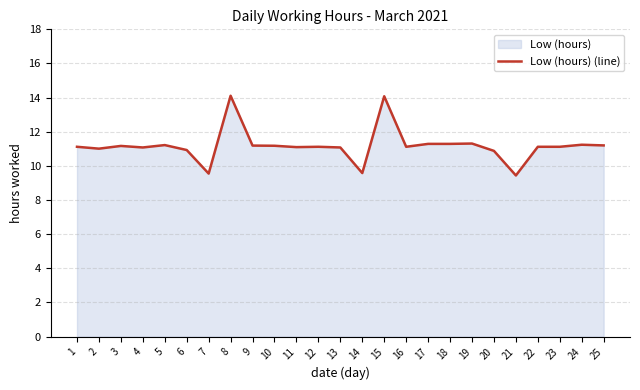

Which category has the highest value across all series?

8